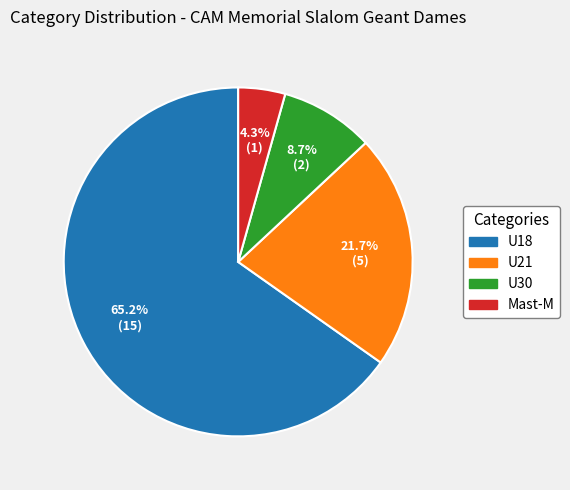

Is there a majority slice in this chart?

Yes